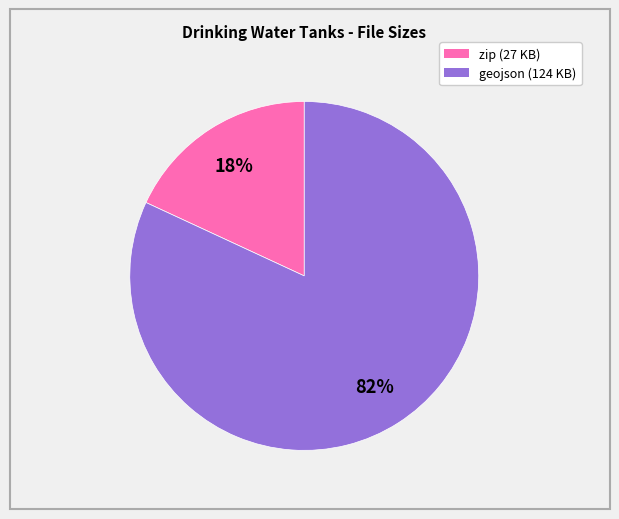

Count the number of slices in the pie.

2